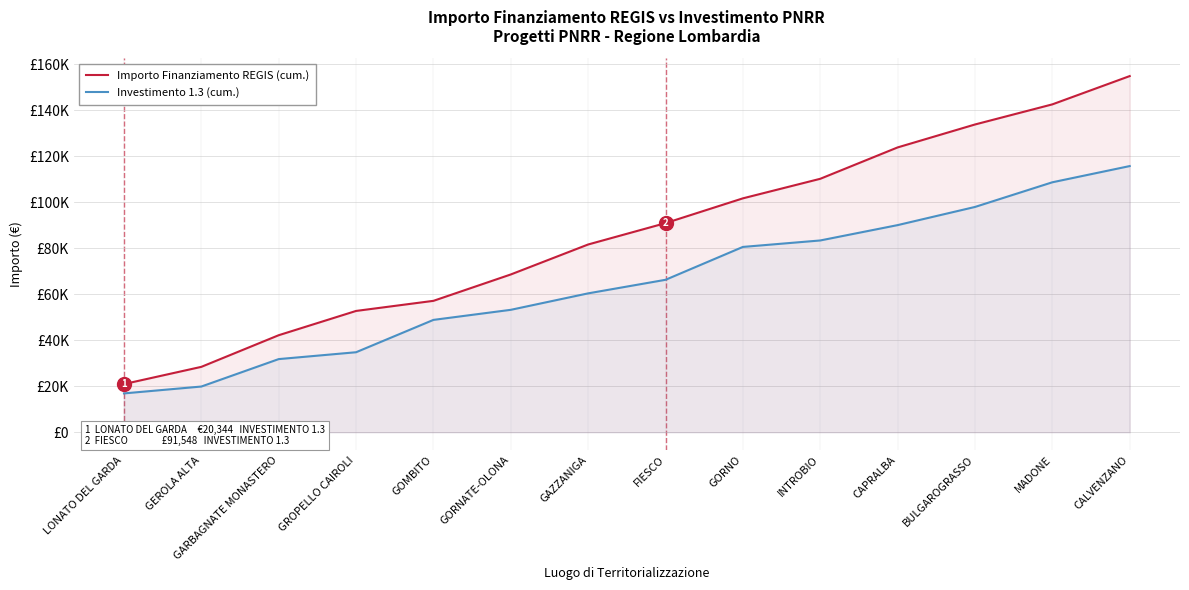

The Investimento 1.3 (cum.) series shows 53228.3 at GORNATE-OLONA. True or false?

True